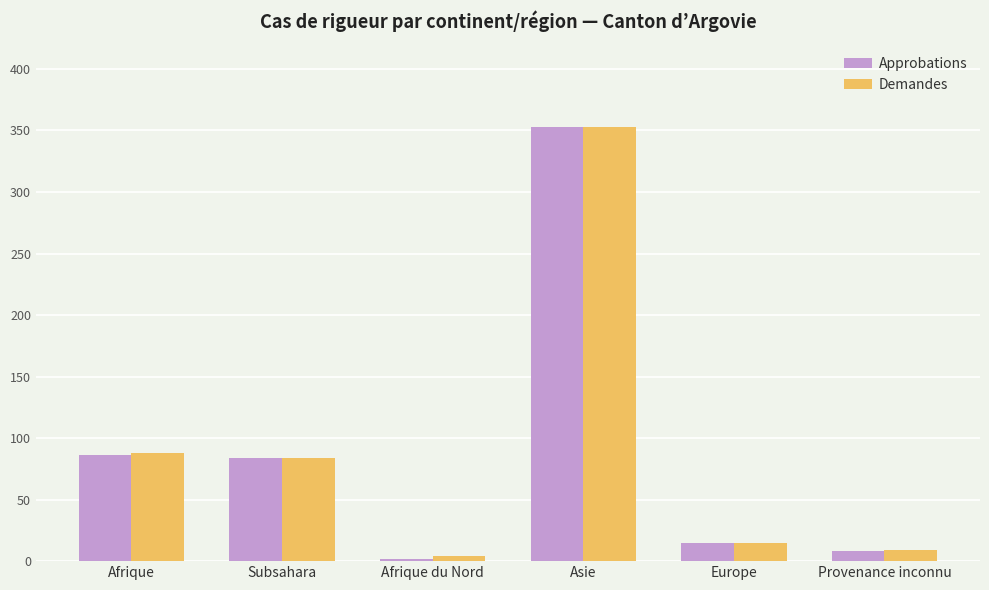

How many categories are shown in the chart?

6